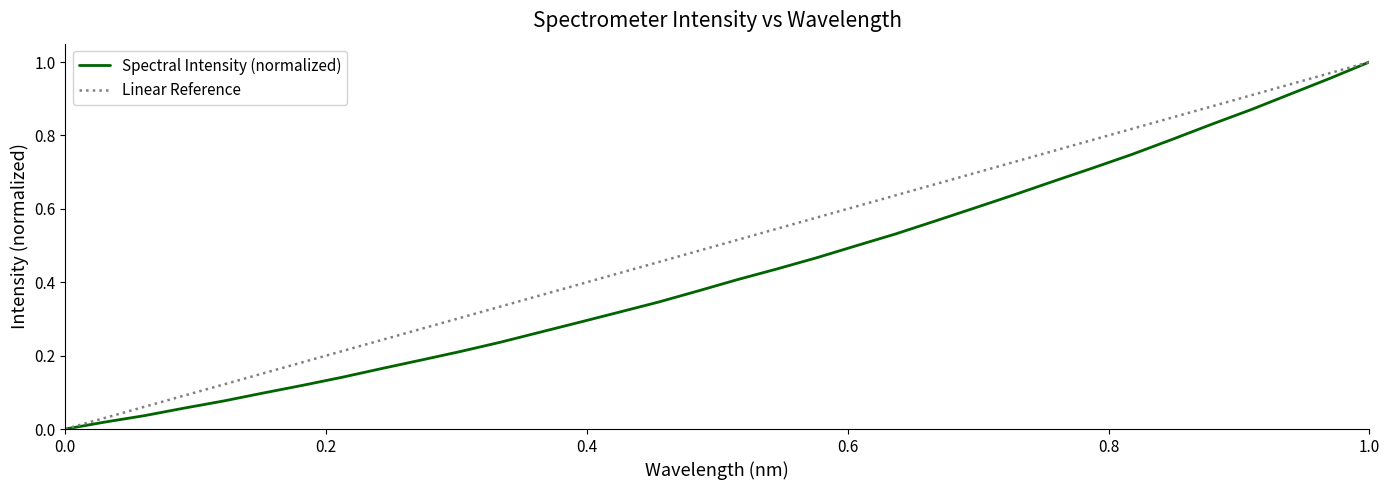

What is the maximum value shown in the chart?

1.0